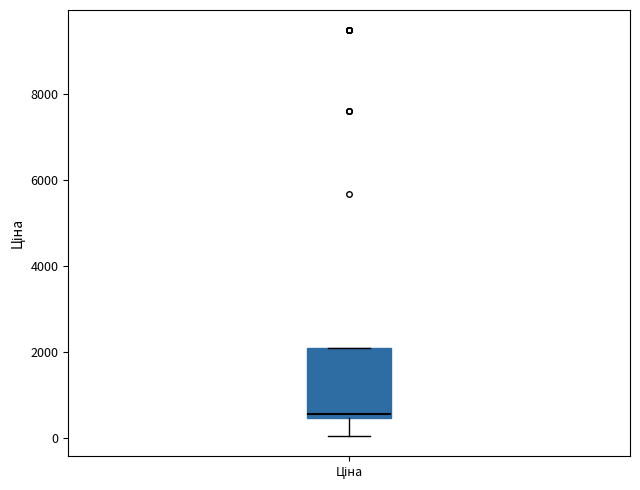

Read this box plot against the y-axis: the position of the median line, the range covered by the box, and the ends of both whiskers. The values are not printed on the chart, so give them approximately, as read against the axis.

median 600, box 400 to 2000, whiskers 0 to 2000